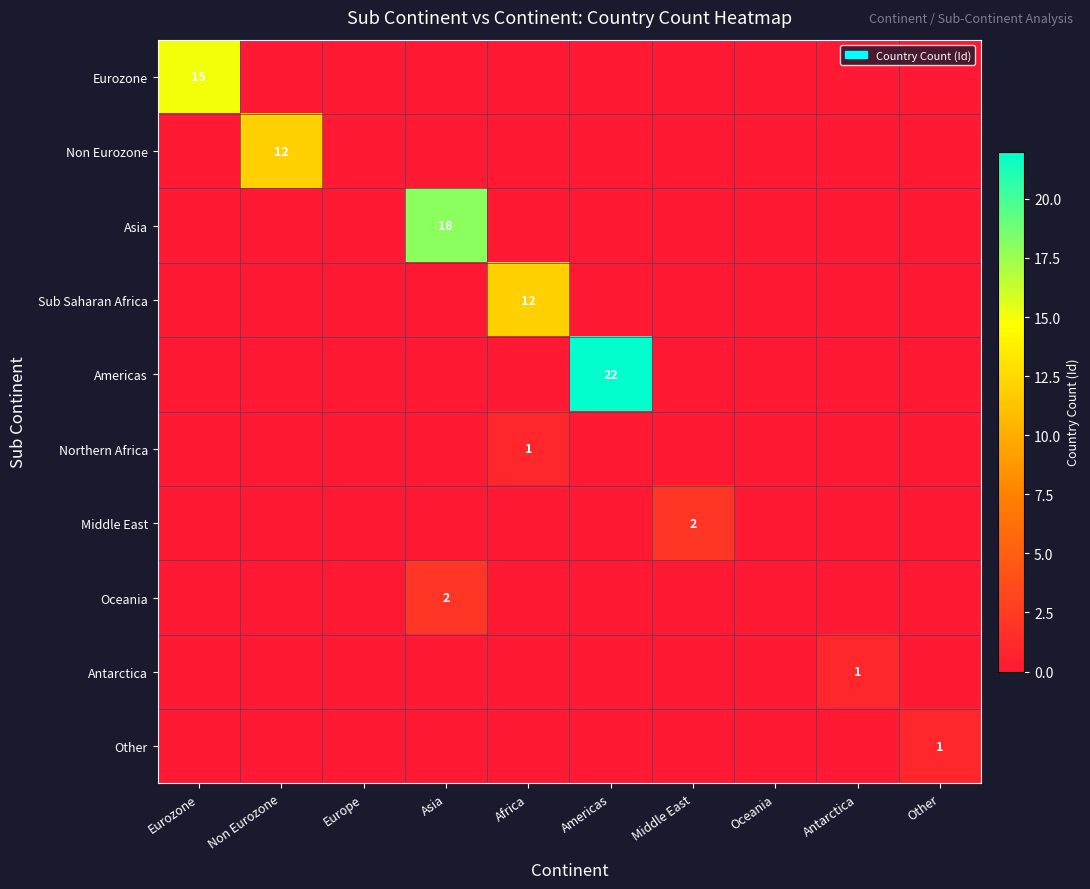

The value of Other at Other is 0. True or false?

False